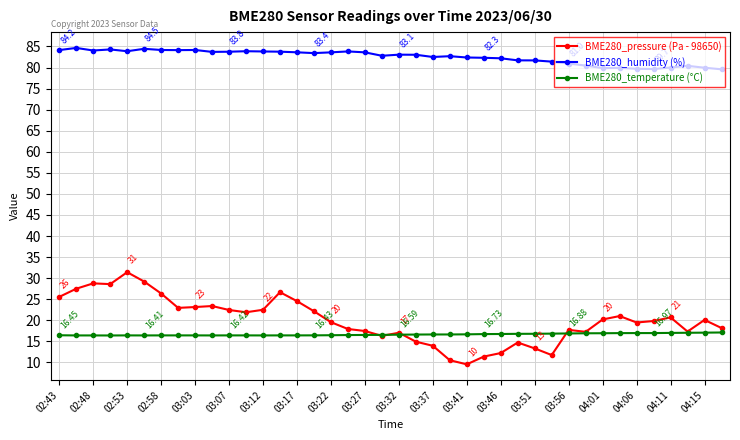

List the series in order of their peak value, lowest first.

BME280_temperature (°C), BME280_pressure (Pa - 98650), BME280_humidity (%)